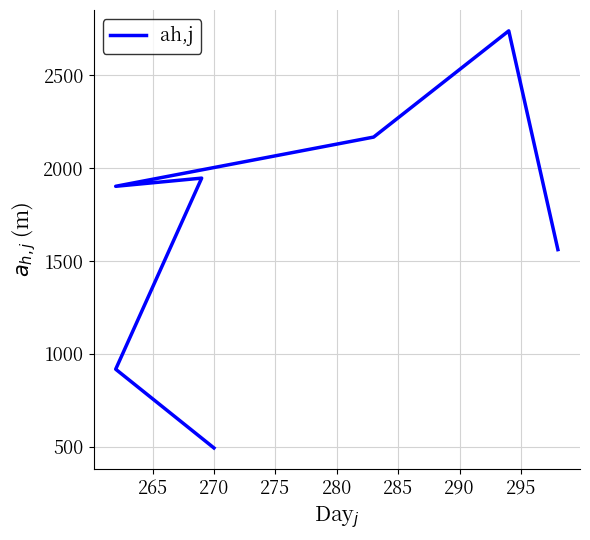

Count the number of categories in the chart.

7